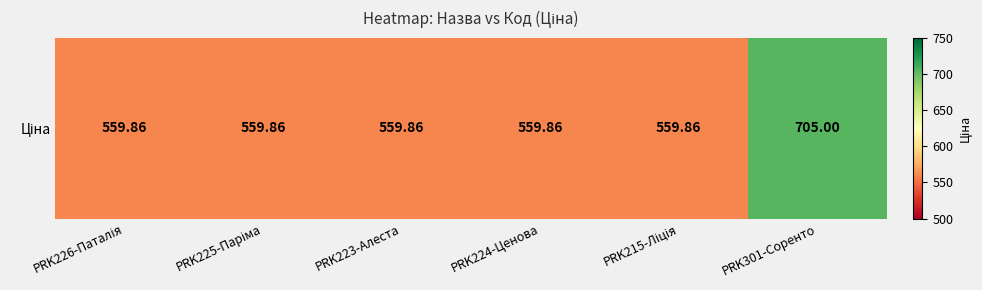

Is it true that the value at PRK226-Паталія is 822.2?

False